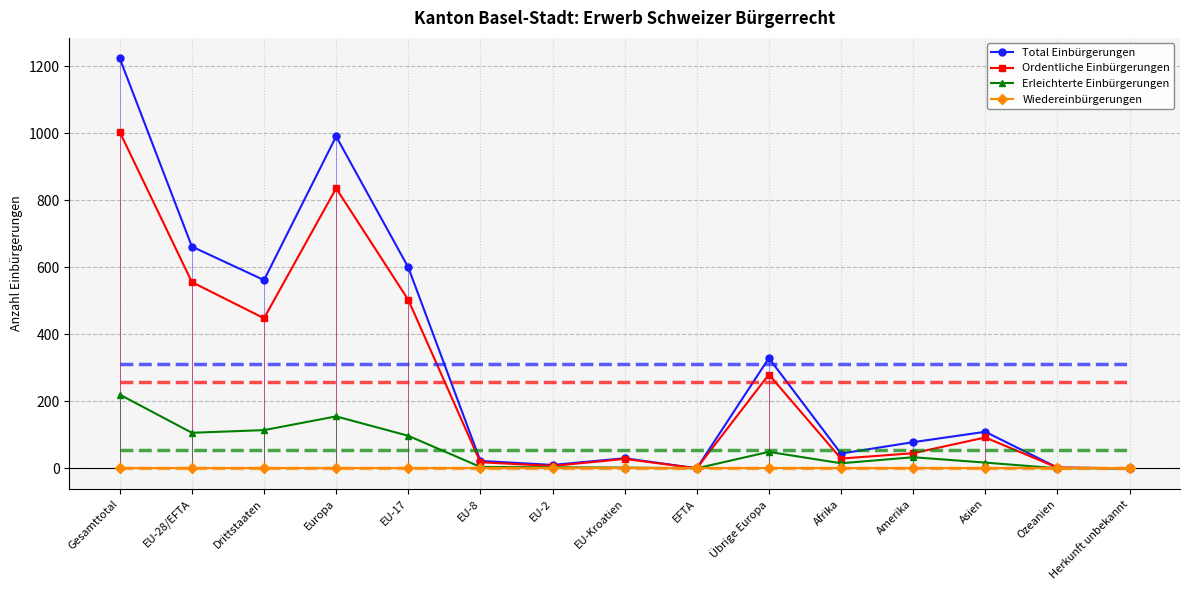

The Erleichterte Einbürgerungen series shows -114 at EFTA. True or false?

False